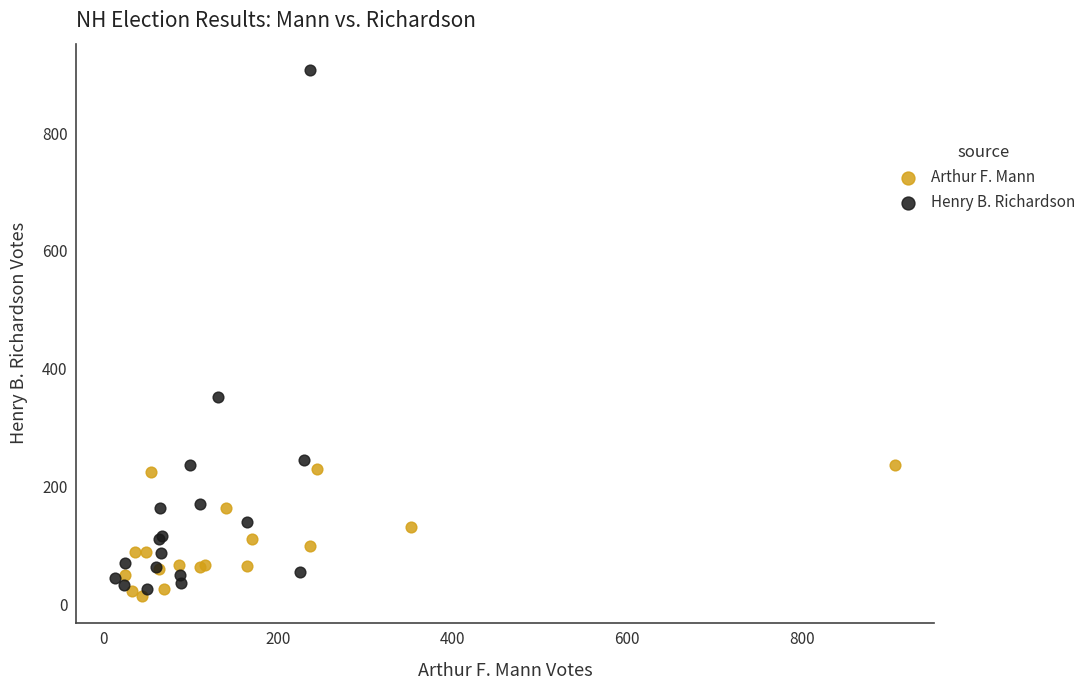

What are all the series names shown in the legend?

Arthur F. Mann, Henry B. Richardson